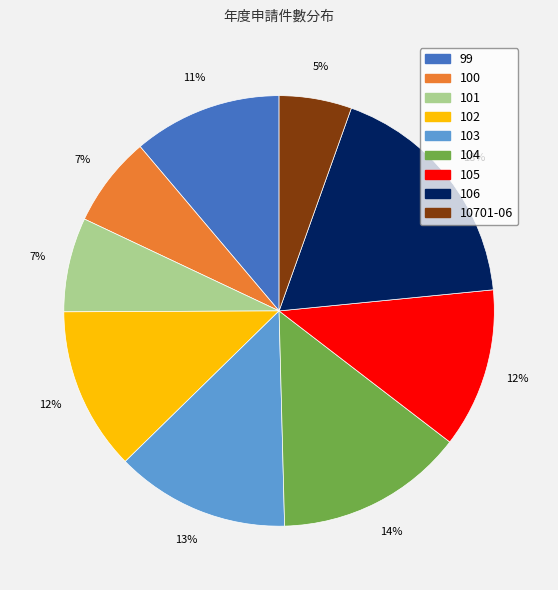

Which slice is the largest?

106